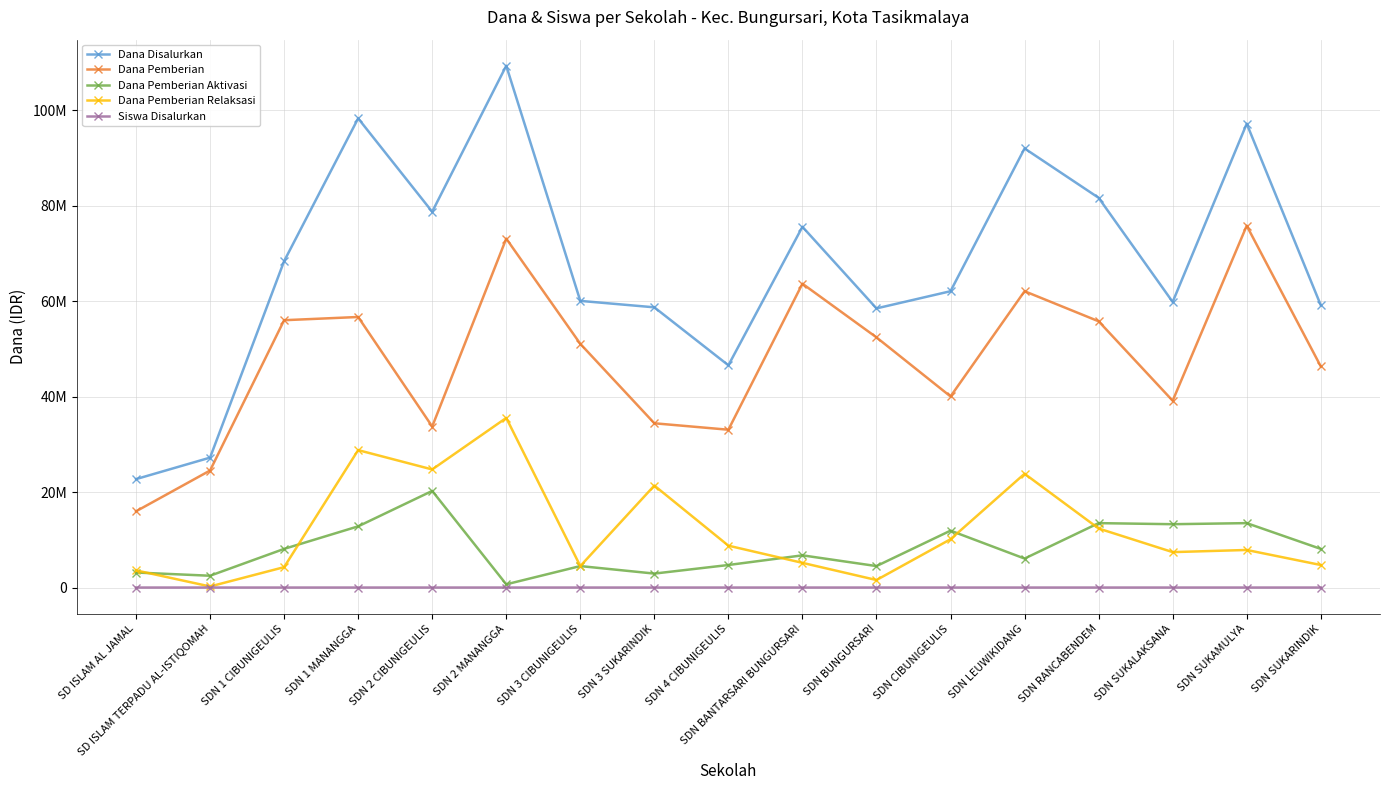

True or false: Dana Pemberian Relaksasi has more than 2 points higher than both neighbors.

True